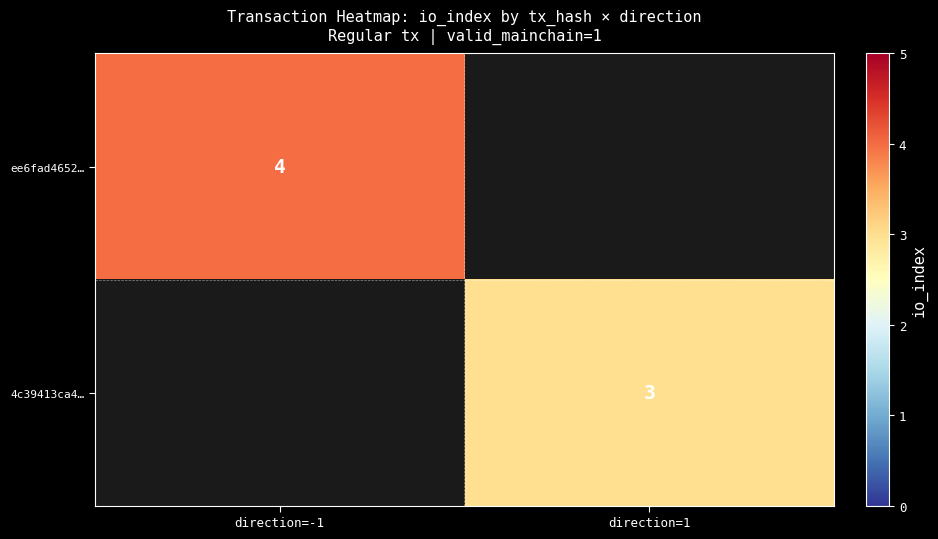

The 4c39413ca4… series shows 3 at direction=1. True or false?

True